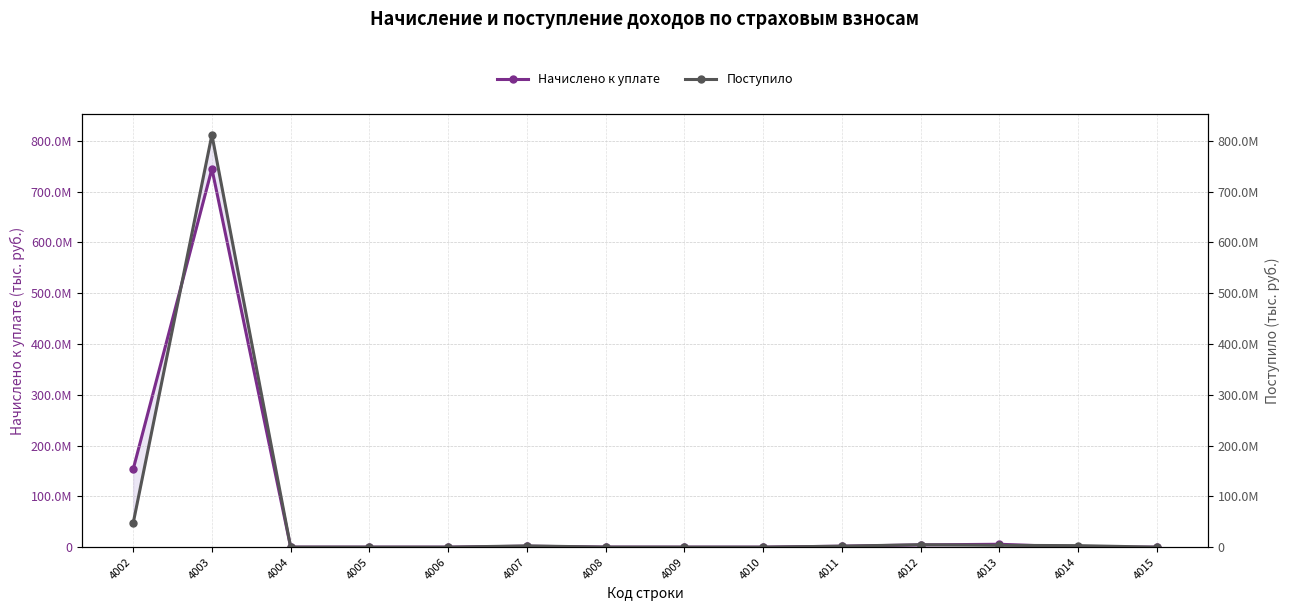

What is the sum of all Поступило values?

875070471